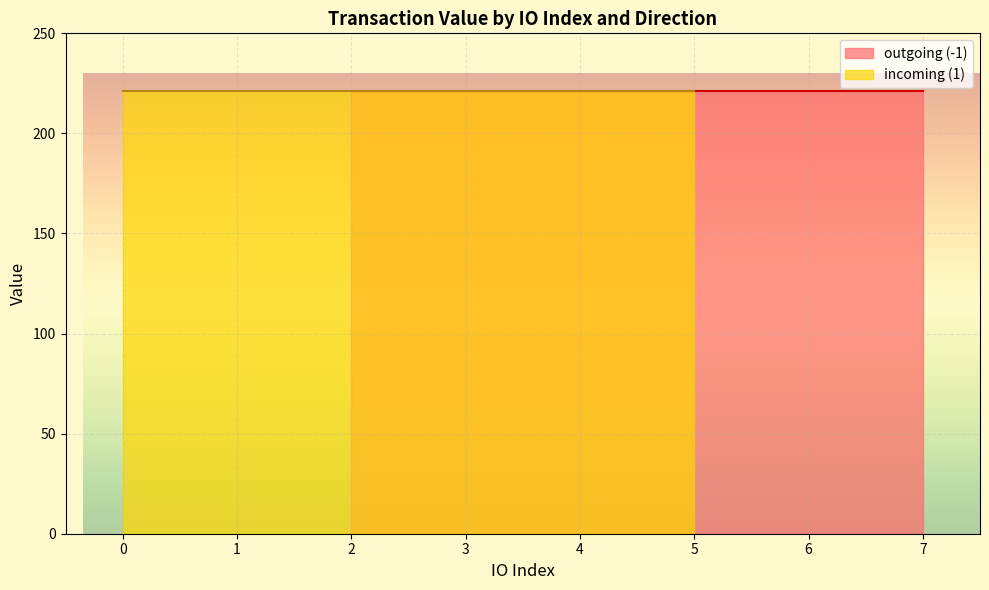

Where is io_index nearest to the value 3?

-1